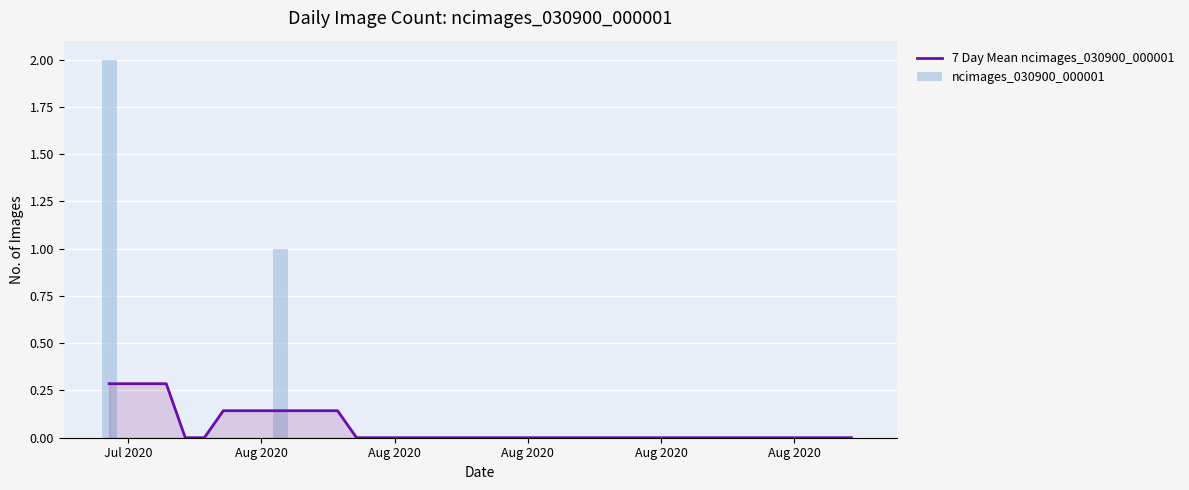

What are all the series names shown in the legend?

7 Day Mean ncimages_030900_000001, ncimages_030900_000001